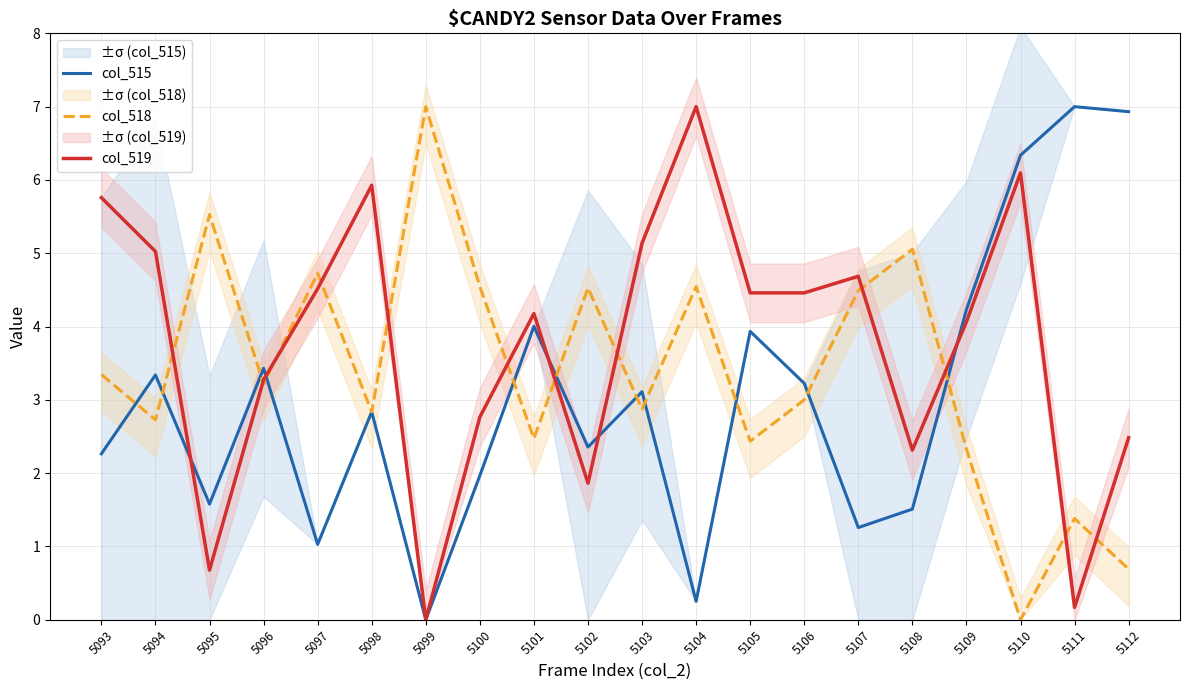

True or false: col_518 has a value of 2.4 at 5105.

True